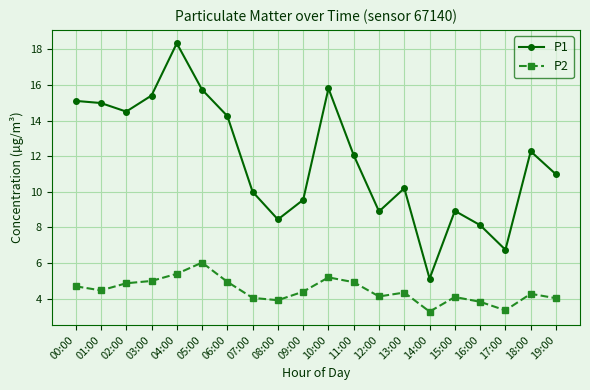

What are all the series names shown in the legend?

P1, P2